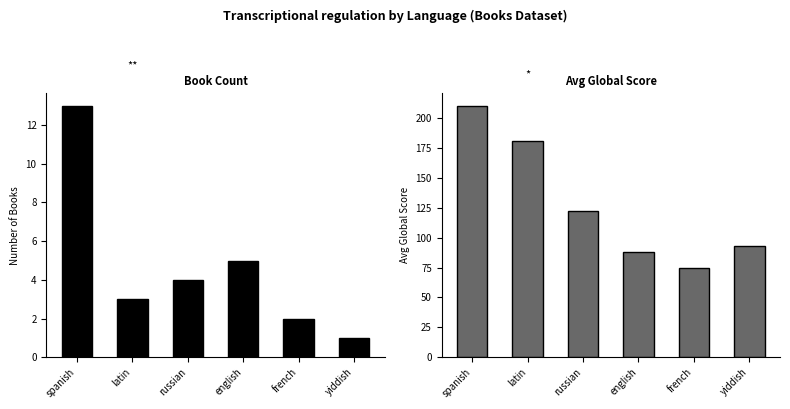

What is the difference between the second highest and second lowest values in the Count series?

3.0